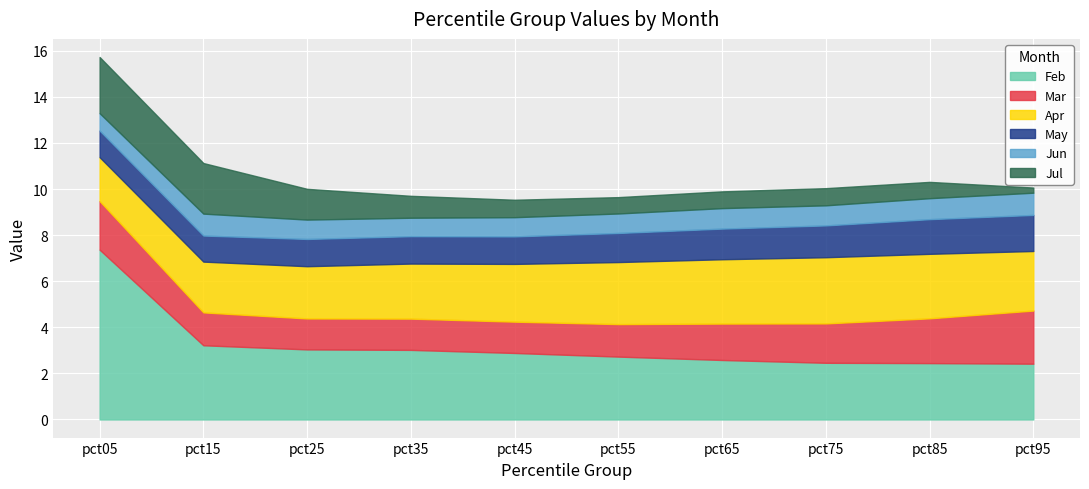

The value of Apr at pct85 is 2.8. True or false?

True